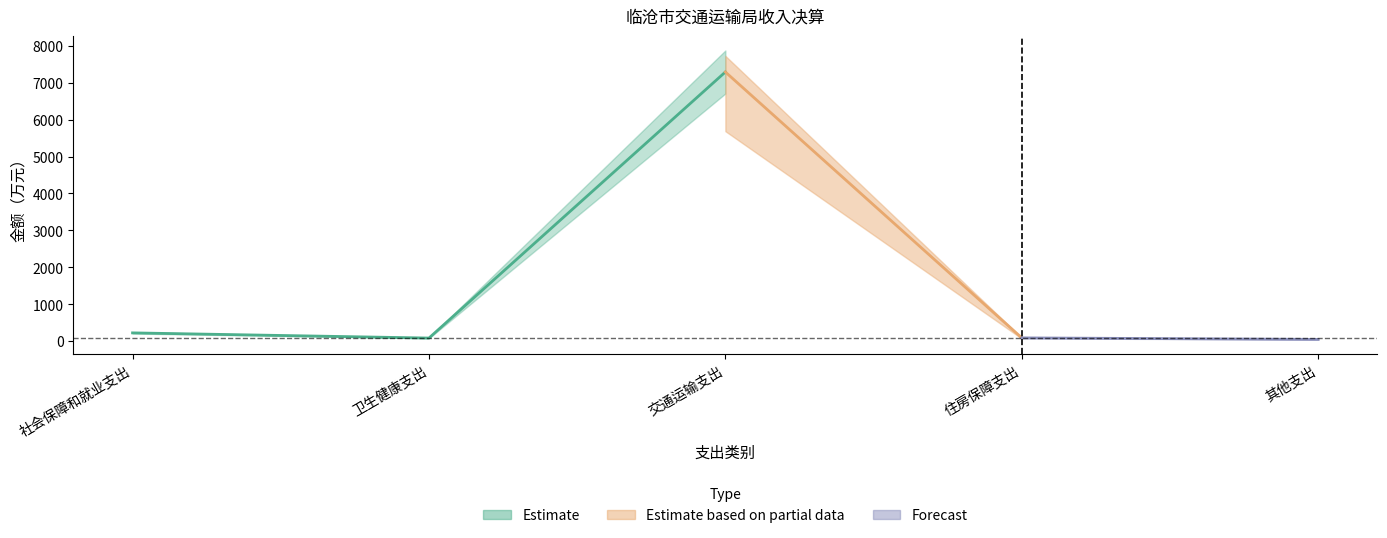

The value of 其他收入 at 卫生健康支出 is -0.3. True or false?

False